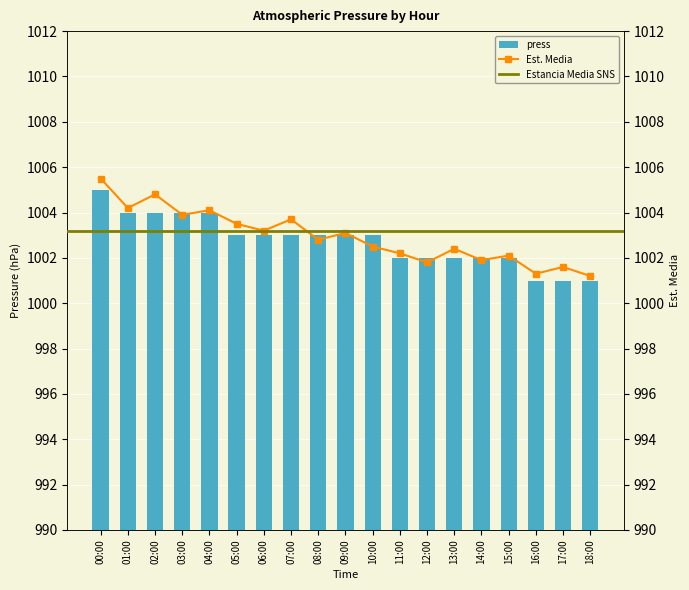

Rank the categories by value from lowest to highest.

16:00, 17:00, 18:00, 11:00, 12:00, 13:00, 14:00, 15:00, 05:00, 06:00, 07:00, 08:00, 09:00, 10:00, 01:00, 02:00, 03:00, 04:00, 00:00